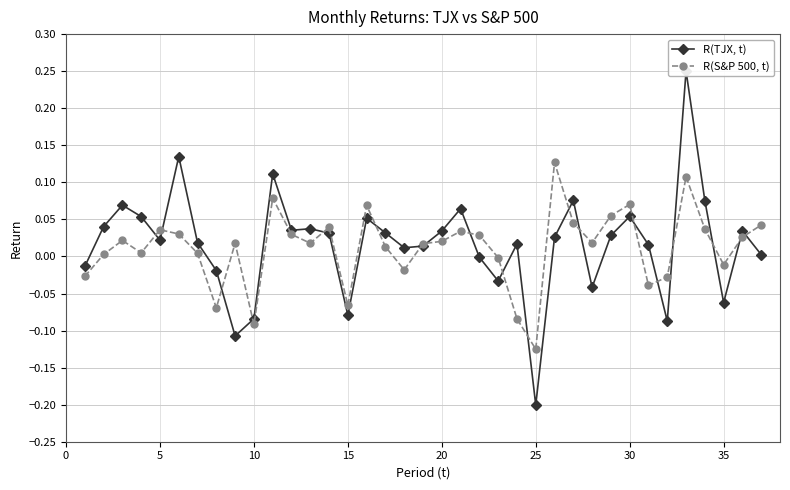

How many lines are shown in the chart?

2